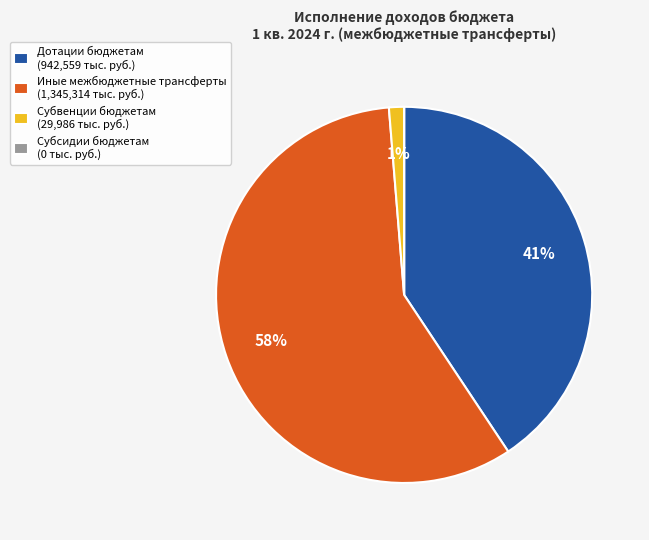

Does Субвенции бюджетам (29,986 тыс. руб.) represent more than half of the total?

No